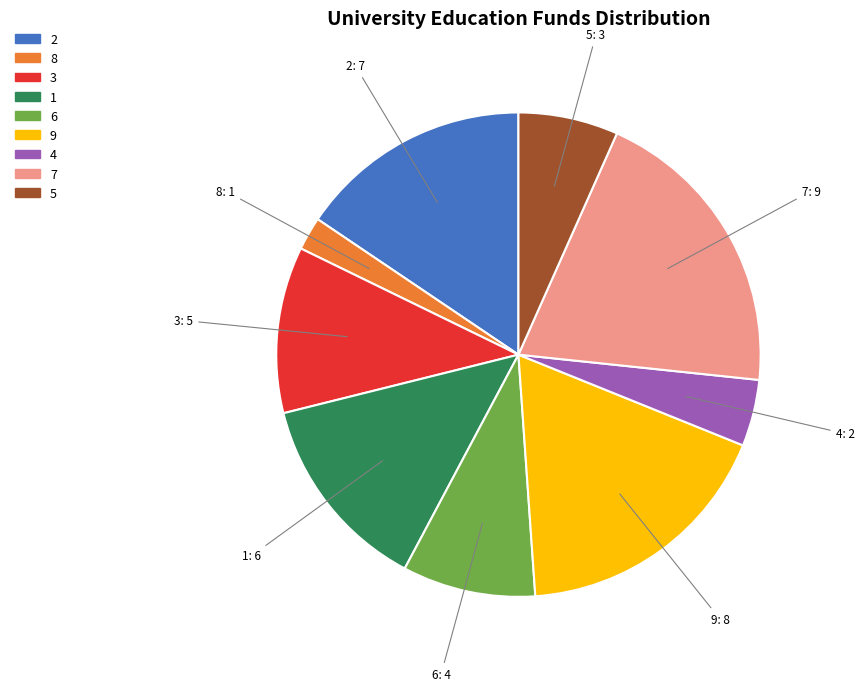

What is the ratio of the value at 9 to the value at 4?

4.0